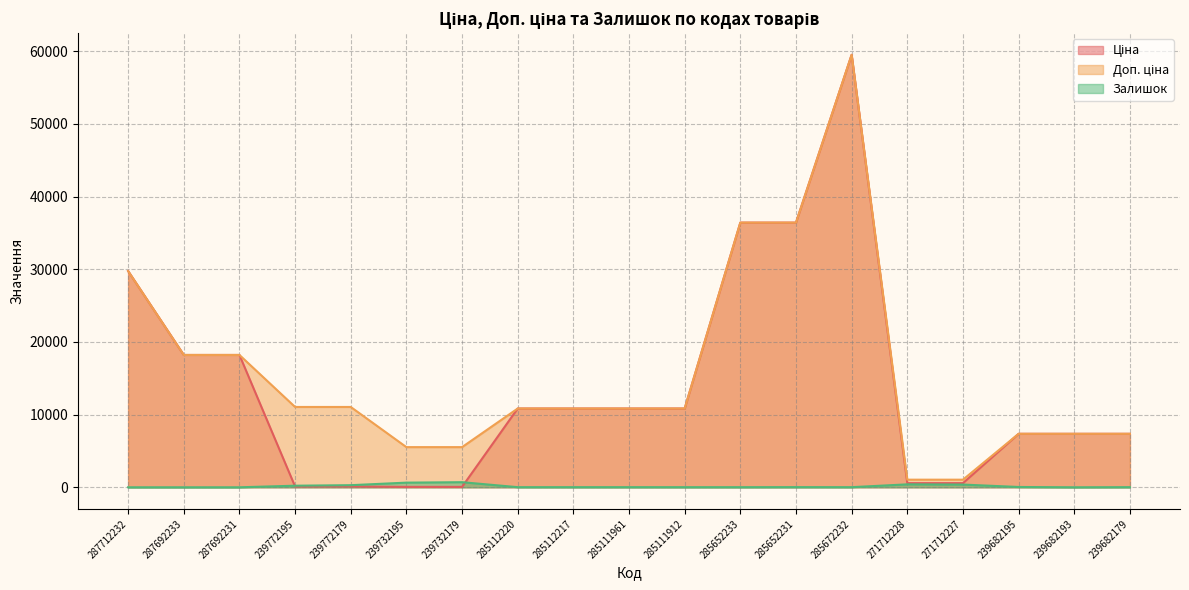

List the series in order of their peak value, lowest first.

Залишок, Ціна, Доп. ціна